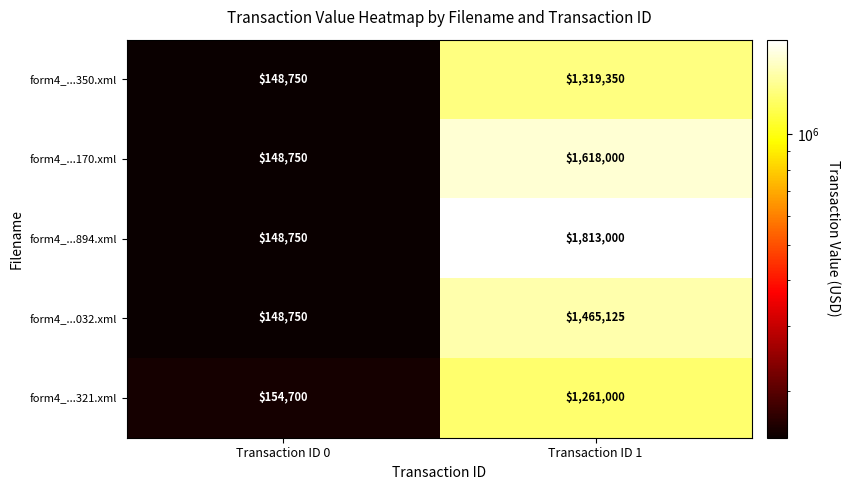

Is it true that form4_...350.xml equals 1319350 at Transaction ID 1?

True